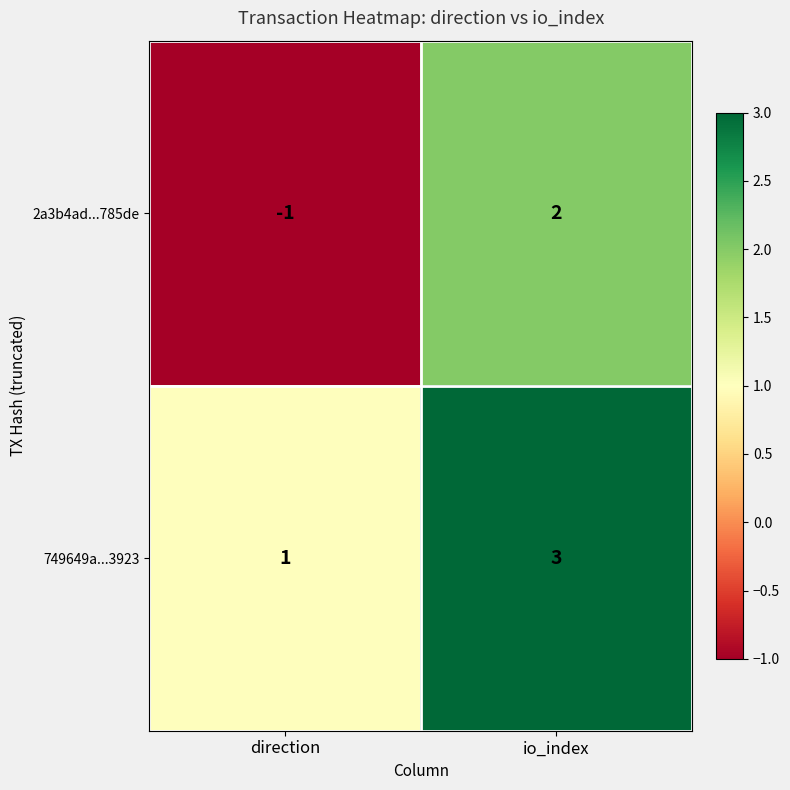

Which category has the lowest value in the 2a3b4ad...785de series?

direction